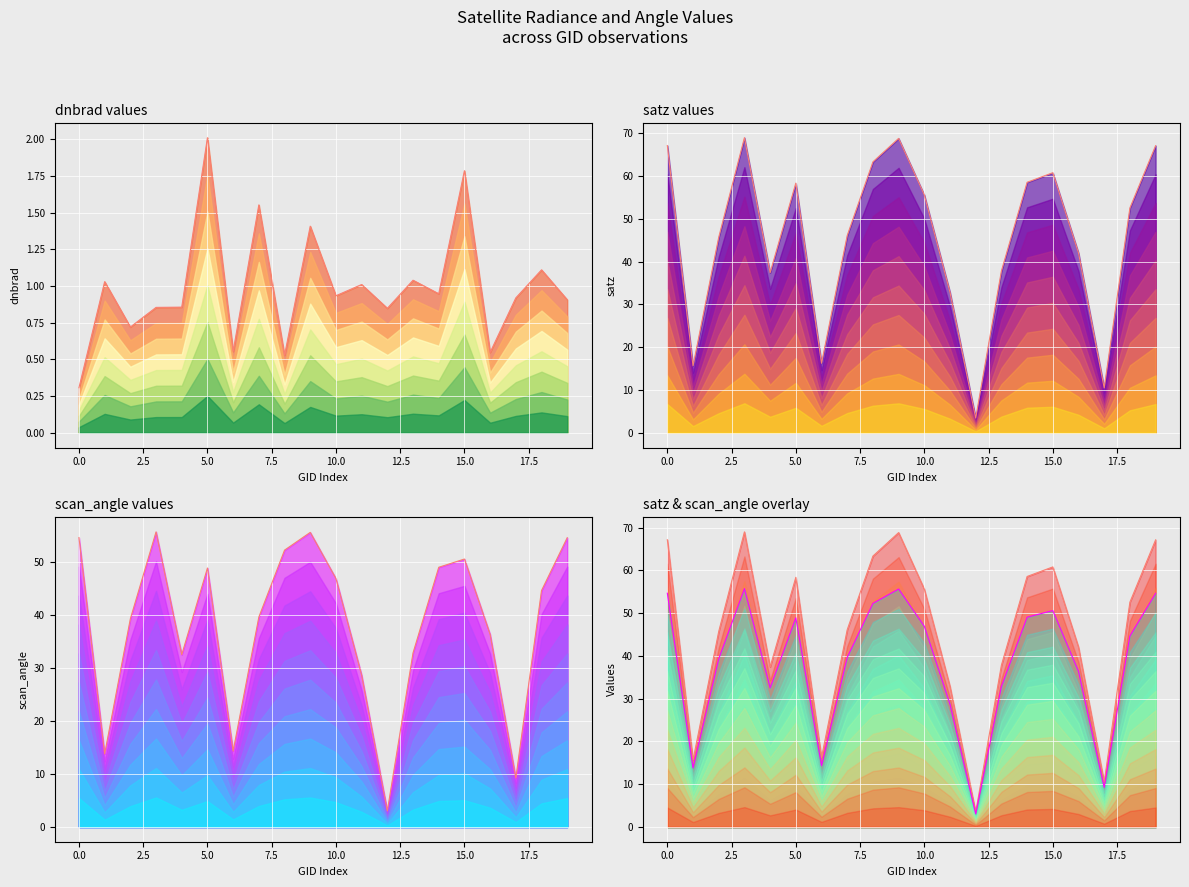

Is it true that dnbrad equals 0.9 at 17?

True